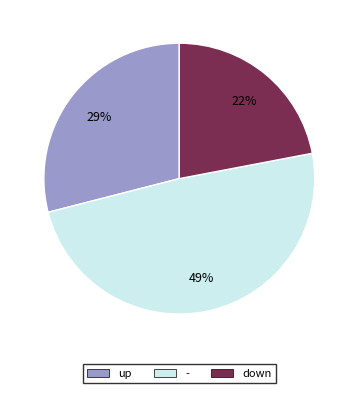

Which slice is the largest?

-